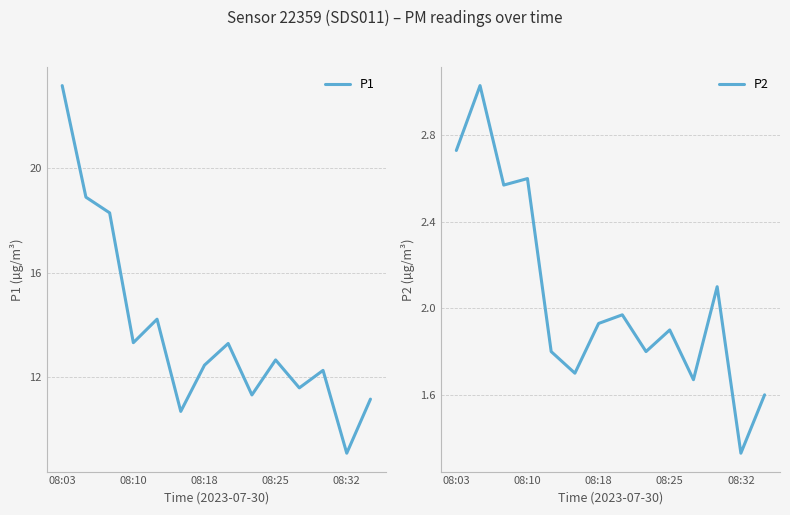

What is the difference between the maximum and minimum values in the P1 series?

14.1